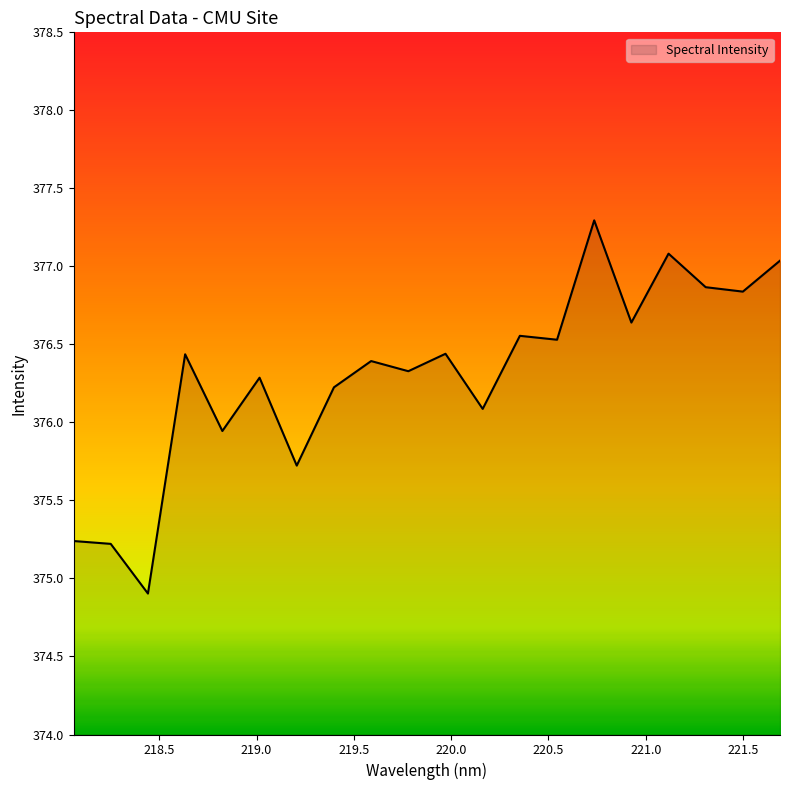

What is the minimum value shown in the chart?

374.9